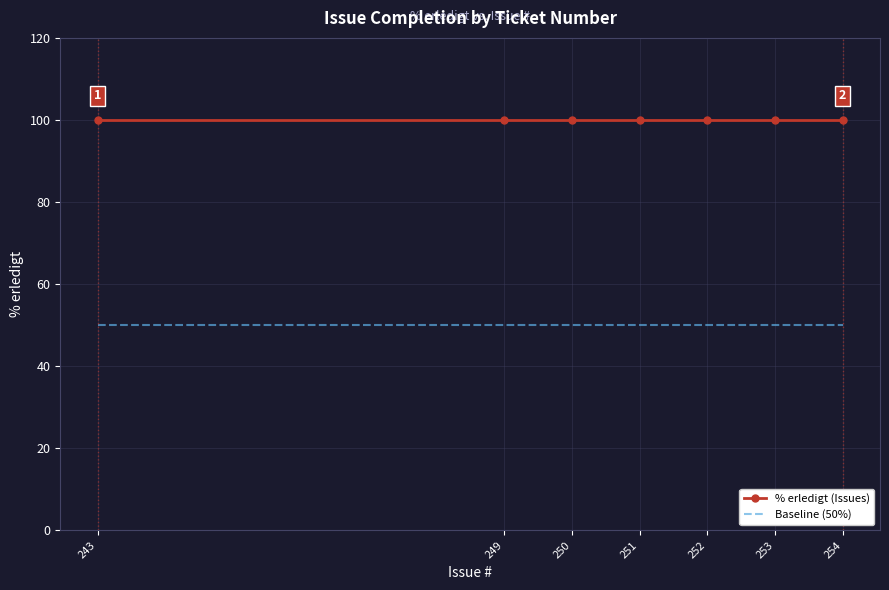

Reading left to right, what are all the values shown in this chart?

% erledigt (Issues): 100	100	100	100	100	100	100
Baseline (50%): 50	50	50	50	50	50	50